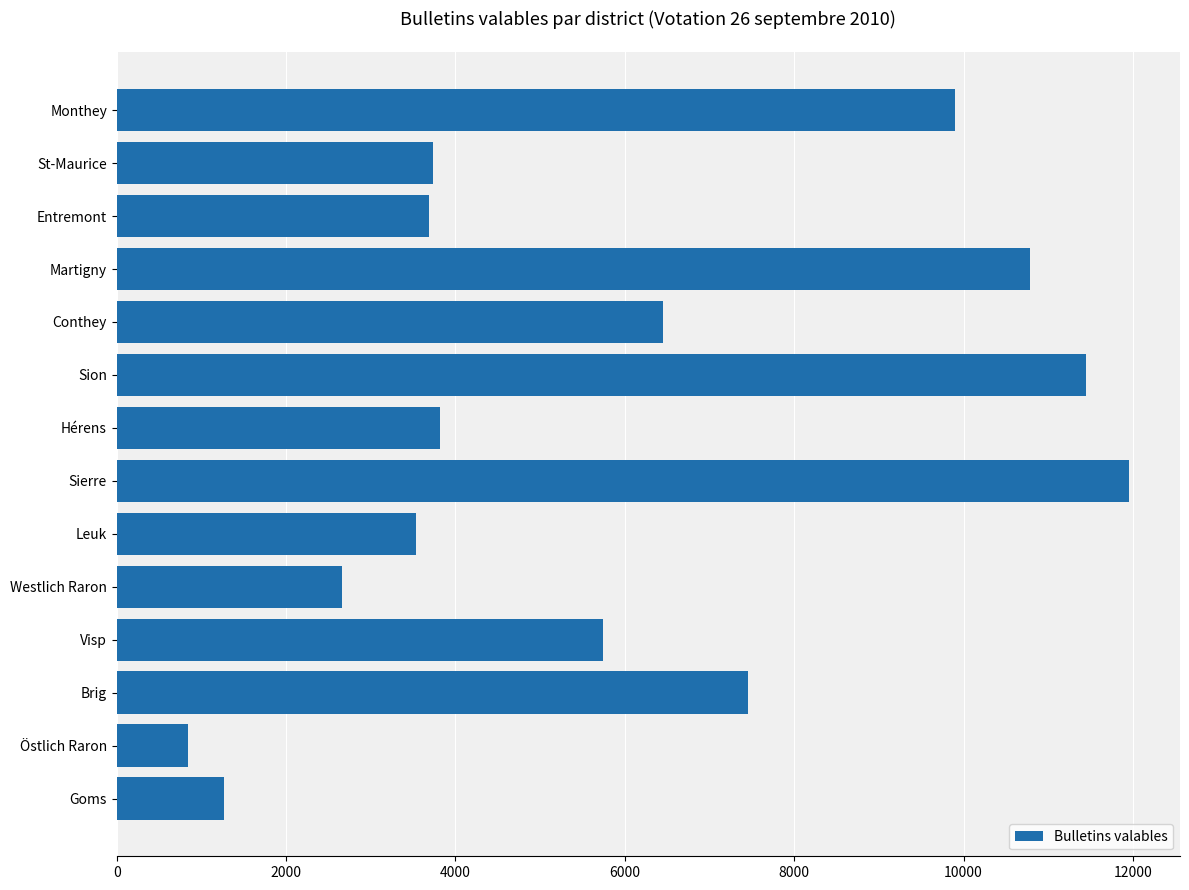

What is the difference between the maximum and minimum values?

11116